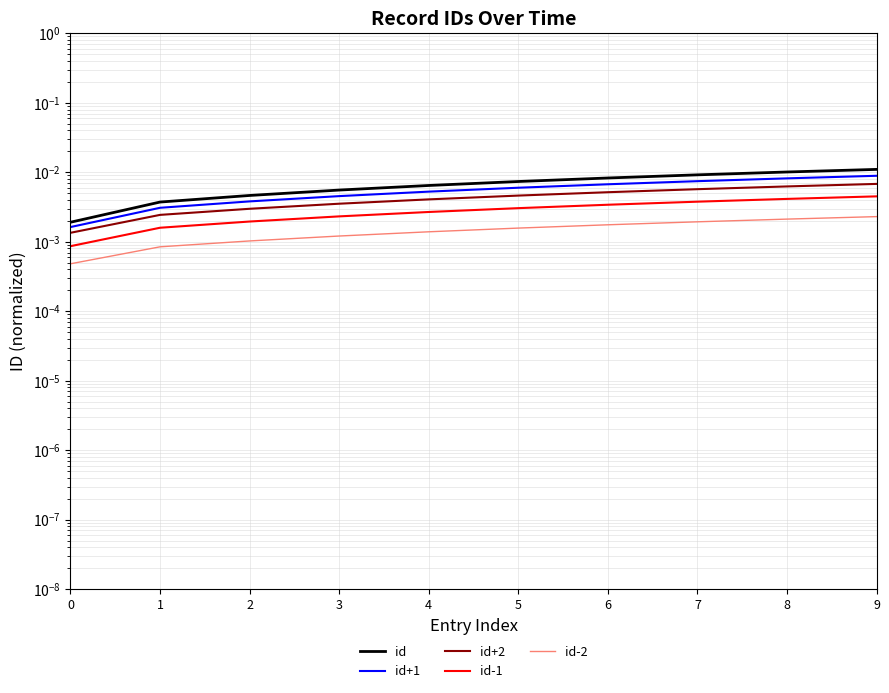

The value of id-1 at 5 is 0.0. True or false?

False